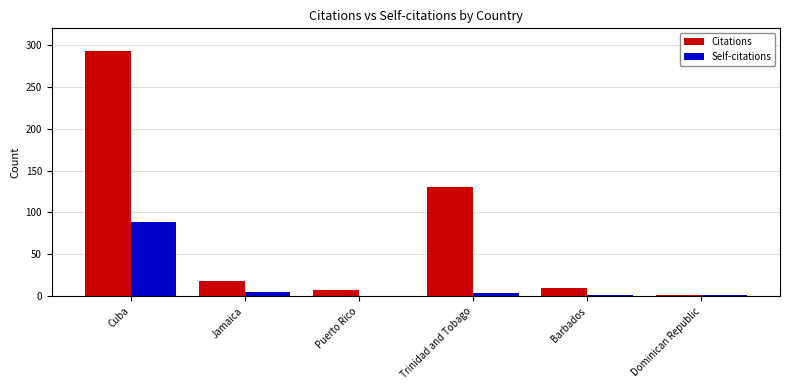

What is the sum of all Self-citations values?

100